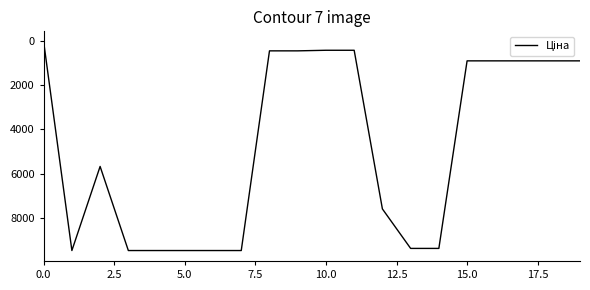

What is the difference between the maximum and minimum values?

9448.0